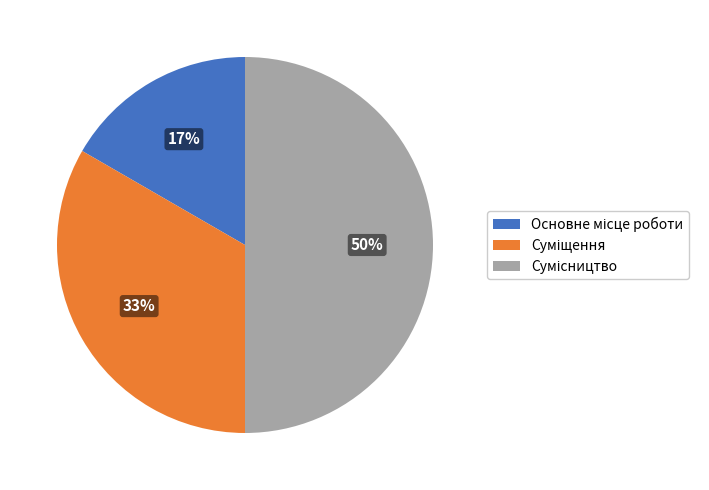

To the nearest percent, what is the average slice percentage?

33%